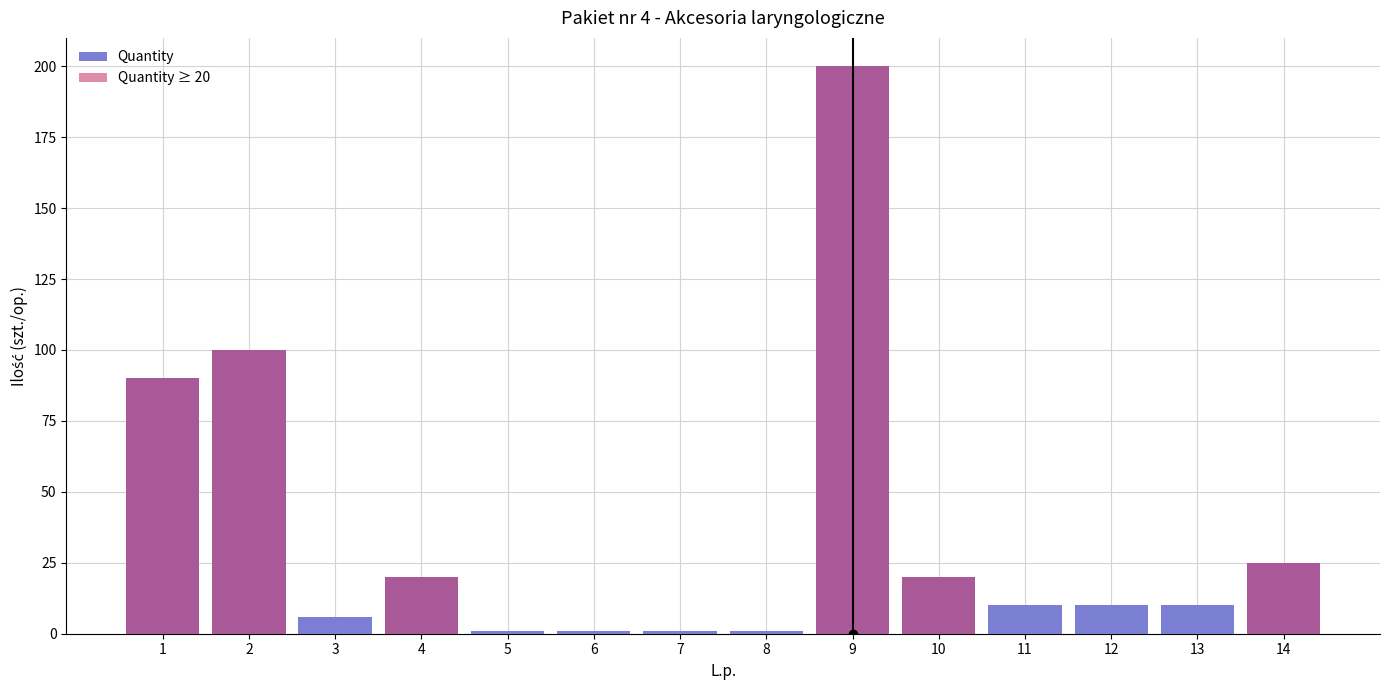

What is the value of the Quantity bar at the 1st from the left?

90